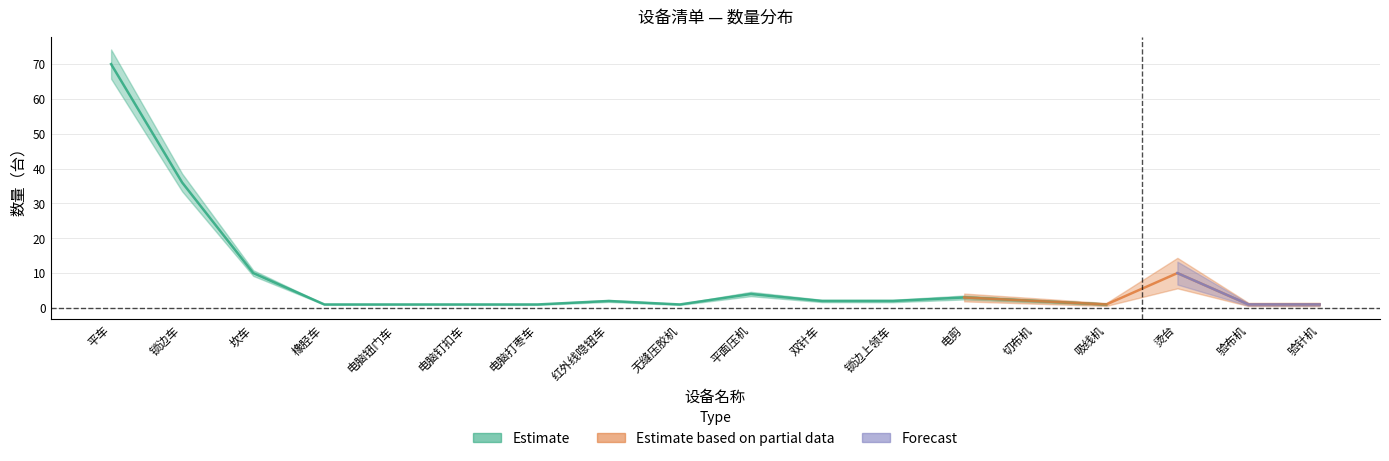

True or false: Estimate has more than 0 points higher than both neighbors.

True